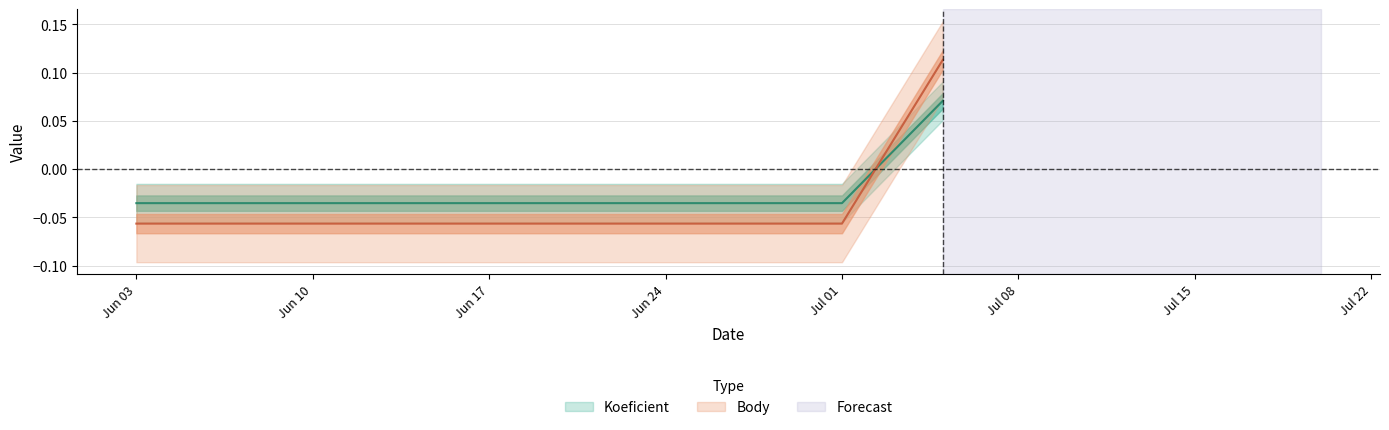

At how many categories does at least one series exceed 0?

1